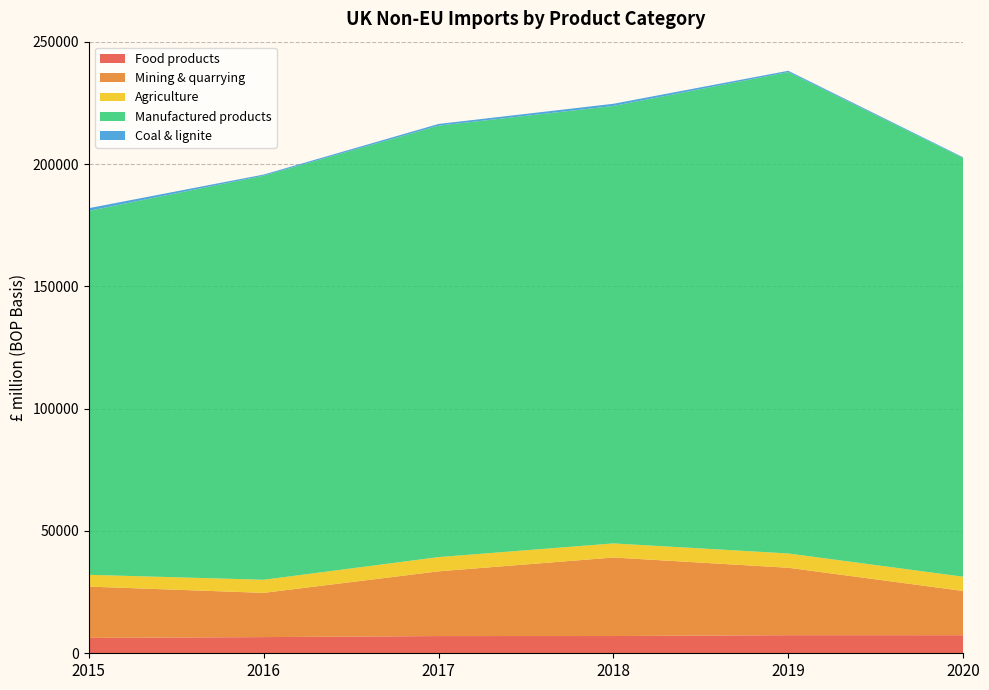

Reading left to right, extract all data points from this chart.

Food products: 2015=6285	2016=6614	2017=7033	2018=7050	2019=7392	2020=7379
Mining & quarrying: 2015=20973	2016=18083	2017=26466	2018=32102	2019=27573	2020=18087
Agriculture: 2015=4822	2016=5355	2017=5816	2018=5763	2019=5837	2020=5836
Manufactured products: 2015=148766	2016=165206	2017=176381	2018=178825	2019=196791	2020=171190
Coal & lignite: 2015=1115	2016=442	2017=687	2018=900	2019=528	2020=275